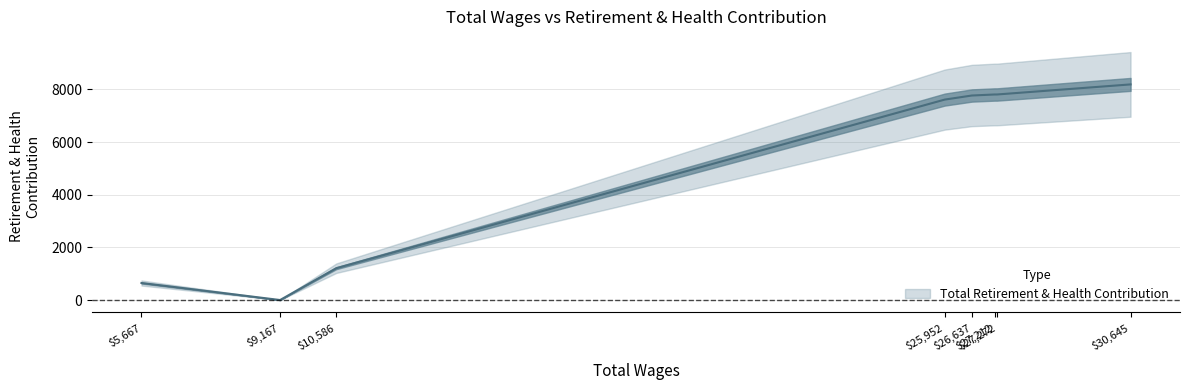

Reading right to left, list all the values displayed in this chart.

8193	7810	7810	7771	7616	1209	0	647